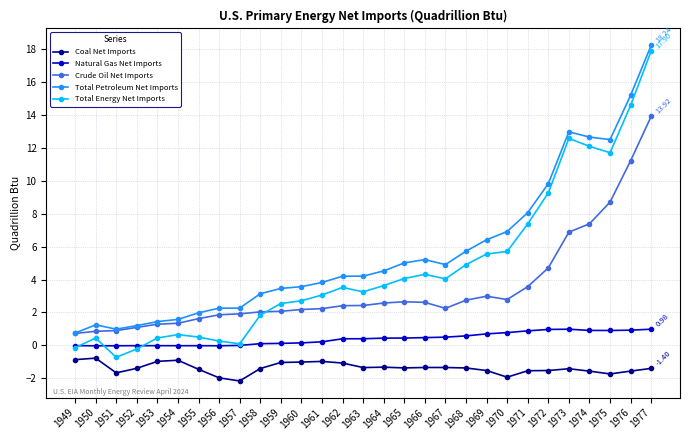

Which series has the largest total across all categories?

Total Petroleum Net Imports